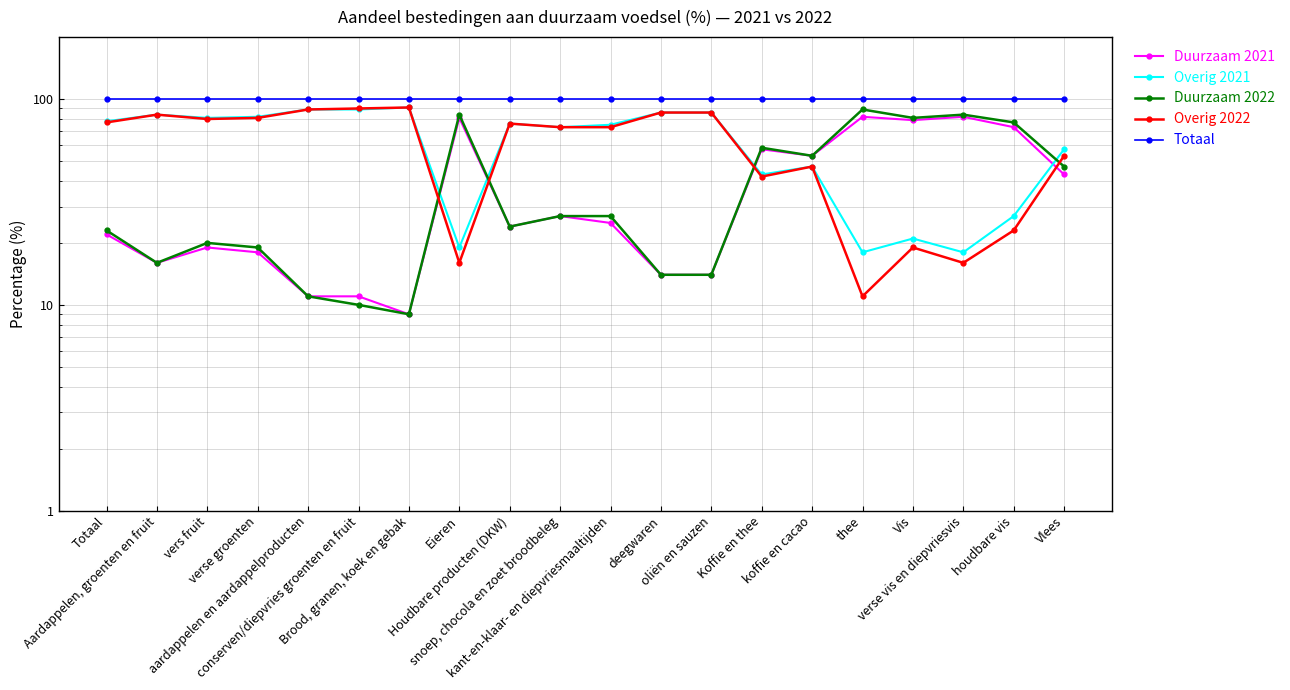

What is the maximum value shown in the chart?

100